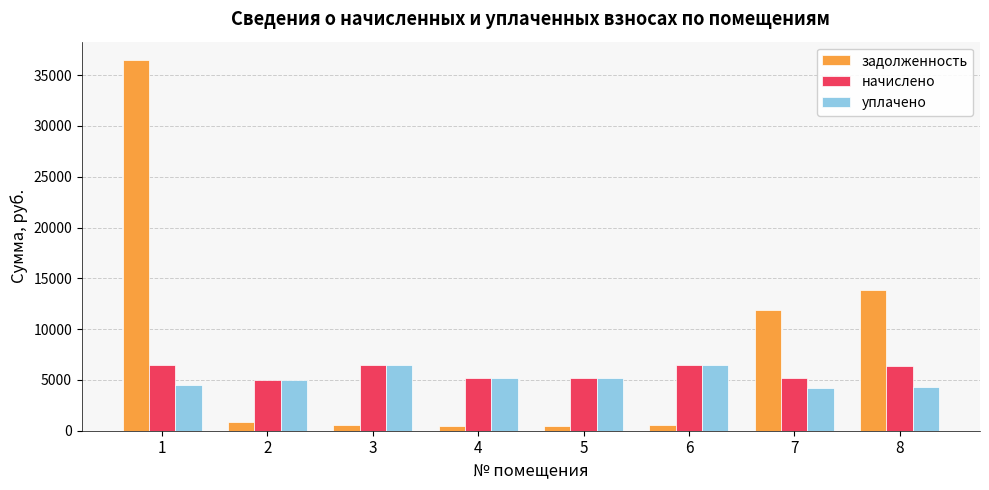

Which series has the largest total across all categories?

задолженность